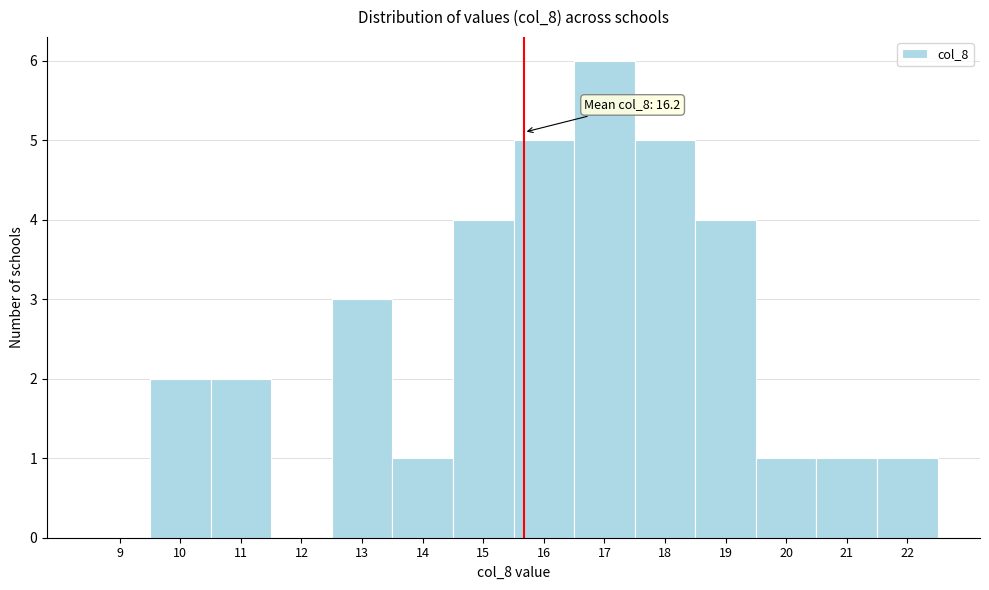

Reading left to right, list all the values displayed in this chart.

9=0	10=2	11=2	12=0	13=3	14=1	15=4	16=5	17=6	18=5	19=4	20=1	21=1	22=1